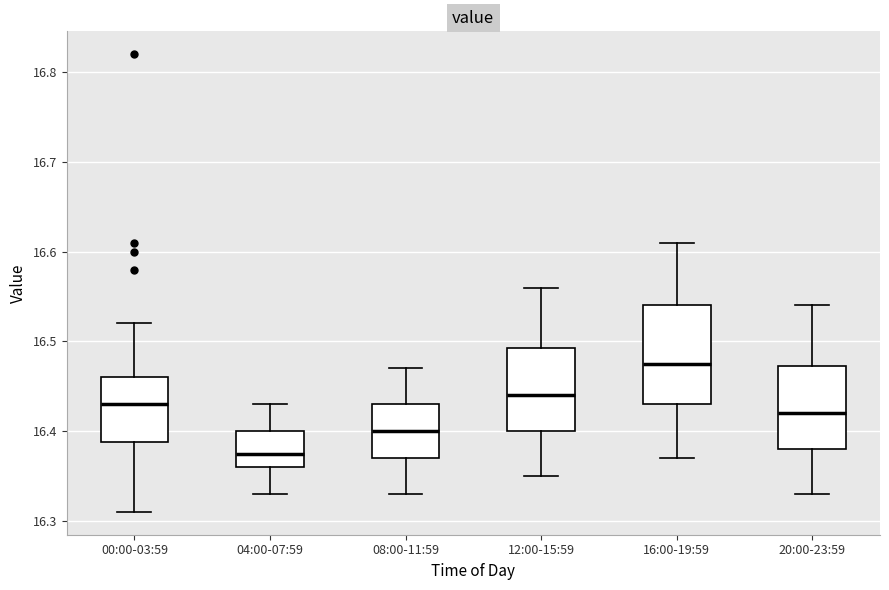

Which box has the lowest median line?

04:00-07:59